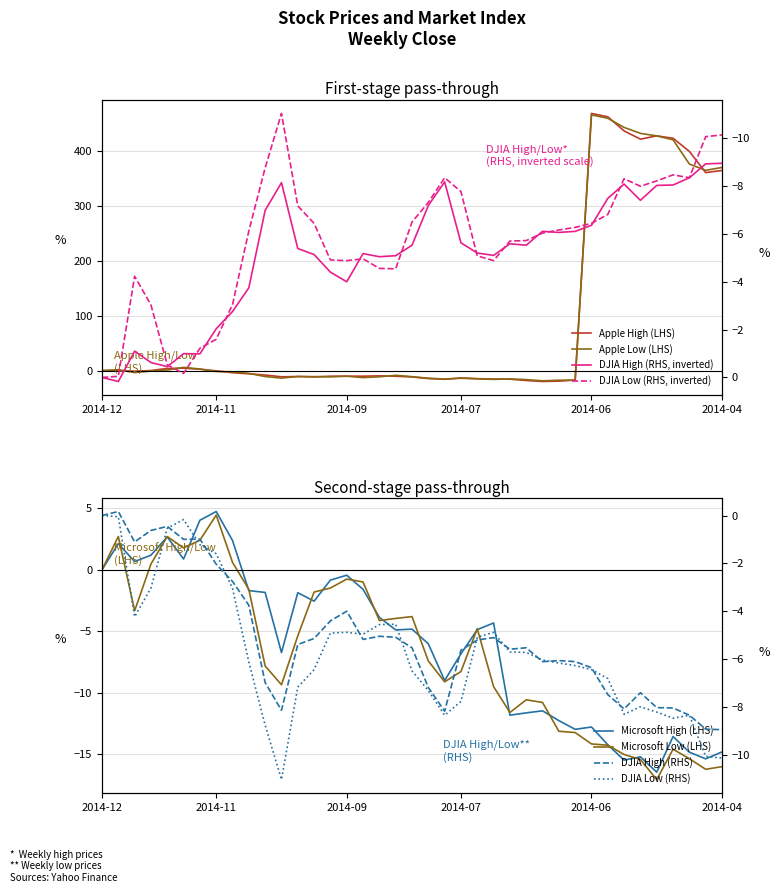

Where is Microsoft_Low nearest to the value -6?

12